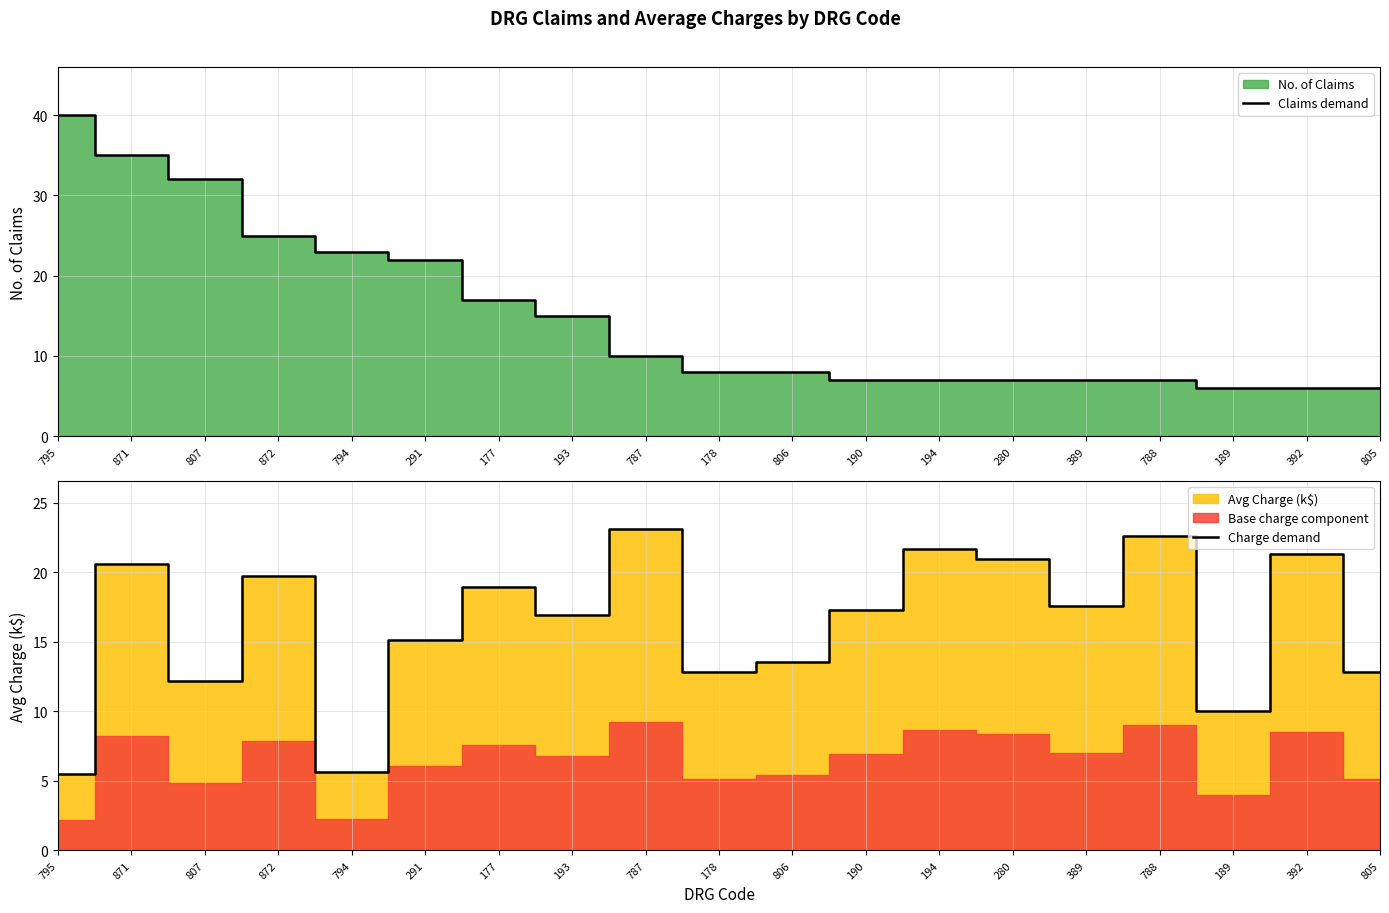

Which category has the highest value in the Claims demand series?

795